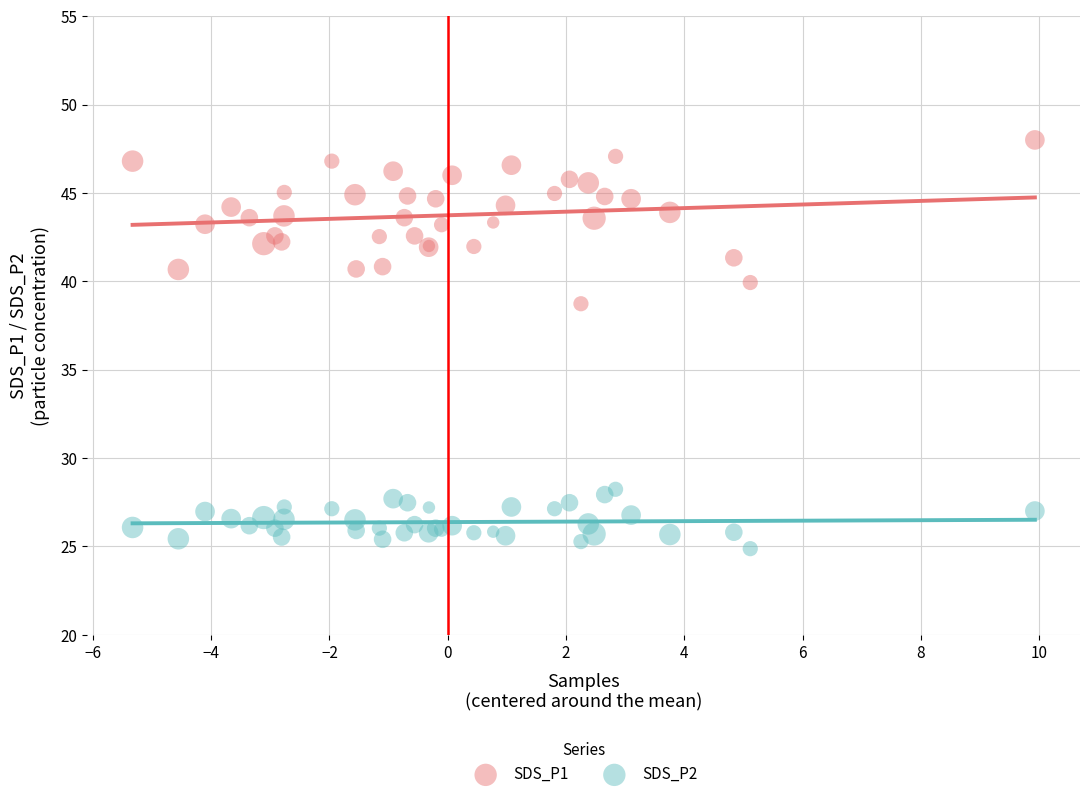

Across all series, what Y value is closest to 36?

38.7